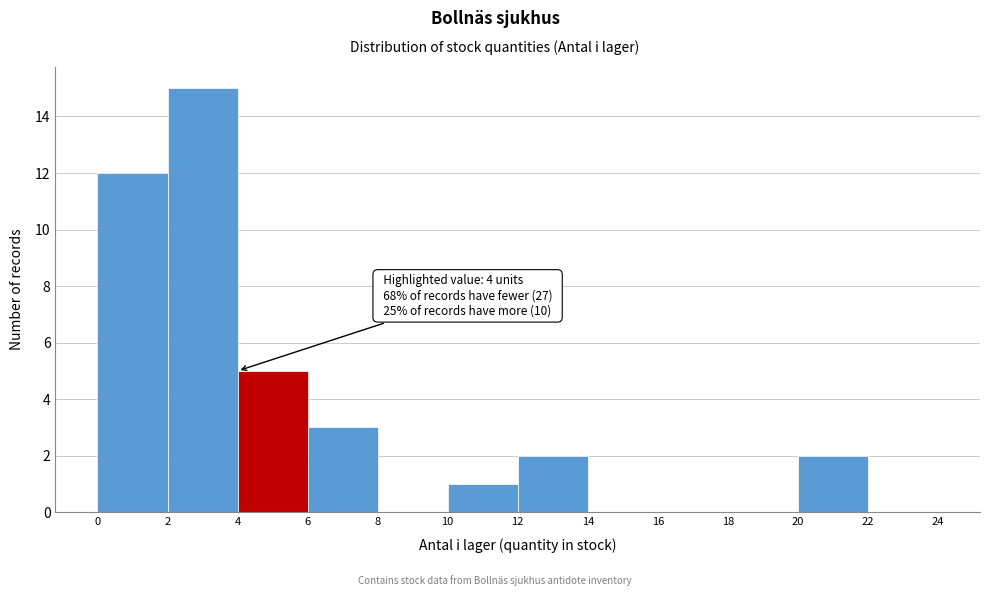

Over which range of the x-axis is the bar tallest?

2 to 4